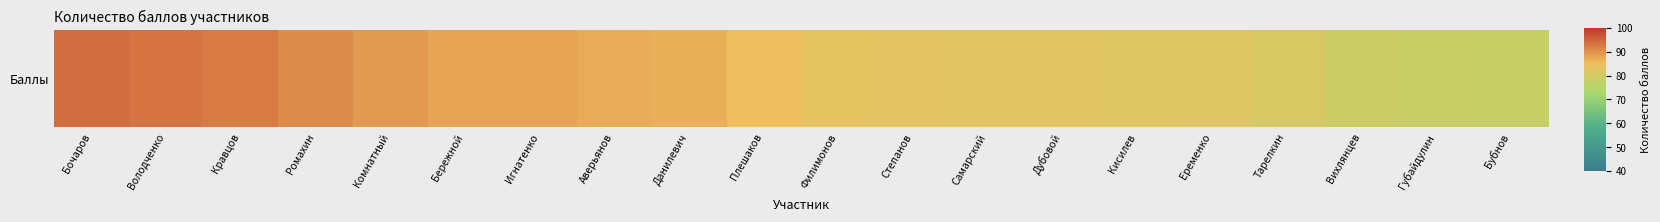

How many data points does each series have?

20